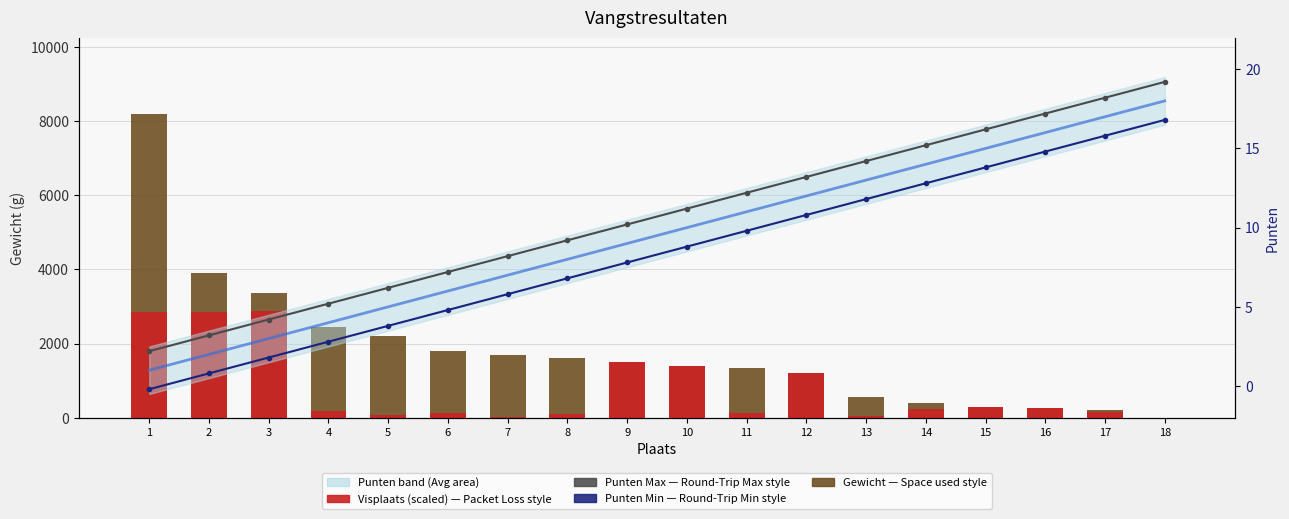

Which series has the widest spread of values?

Gewicht